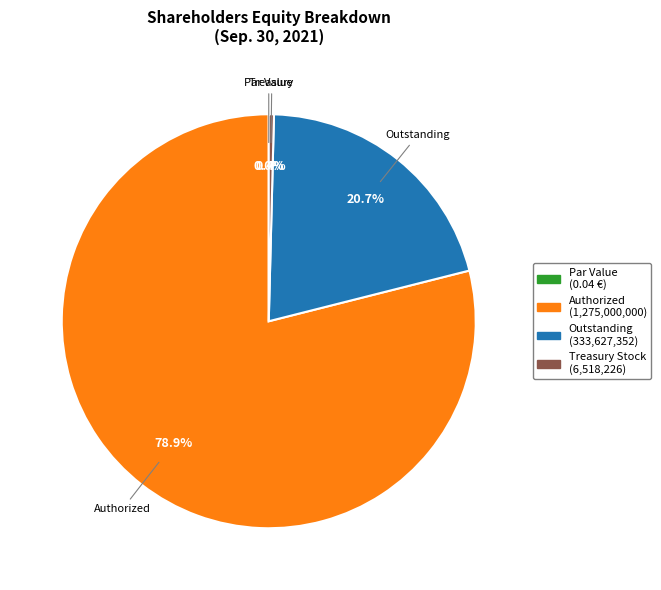

To the nearest percent, what portion does Ordinary shares authorized (in shares) represent?

79%